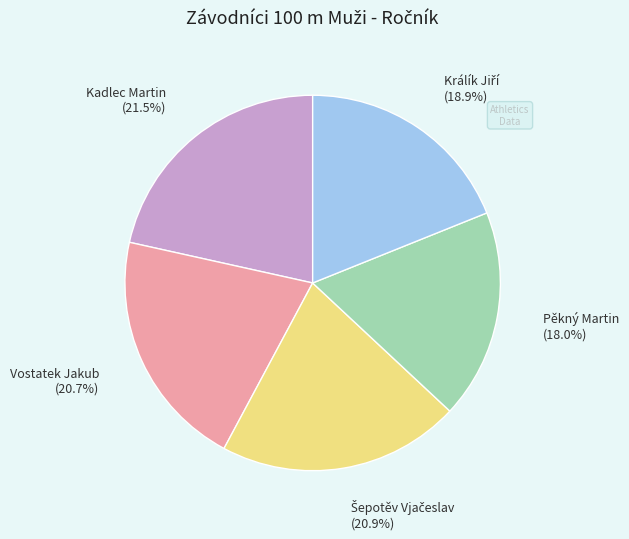

Is there any slice that represents more than half of the pie?

No